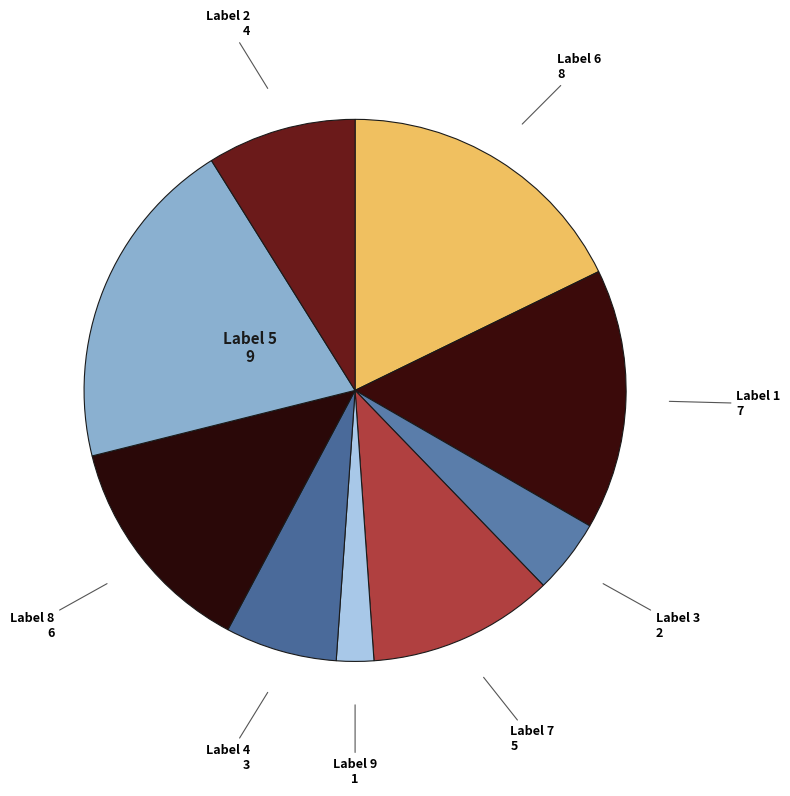

How many segments does this pie chart have?

9